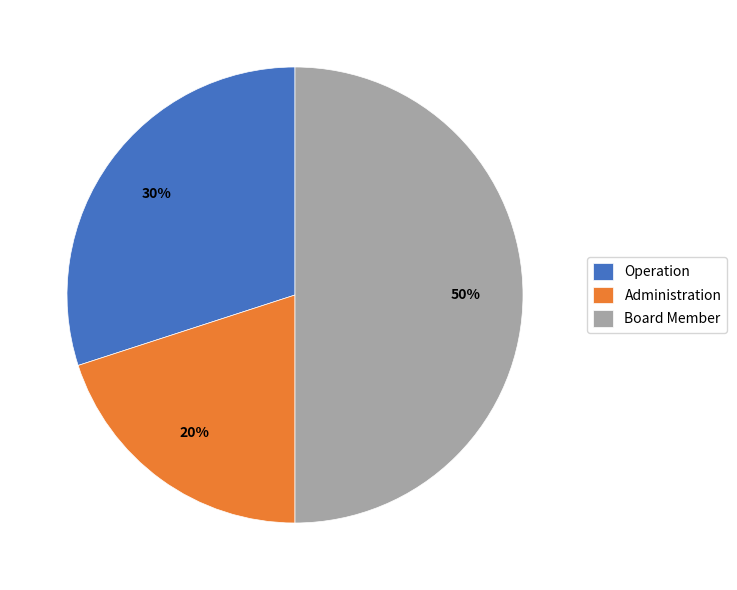

How many segments does this pie chart have?

3